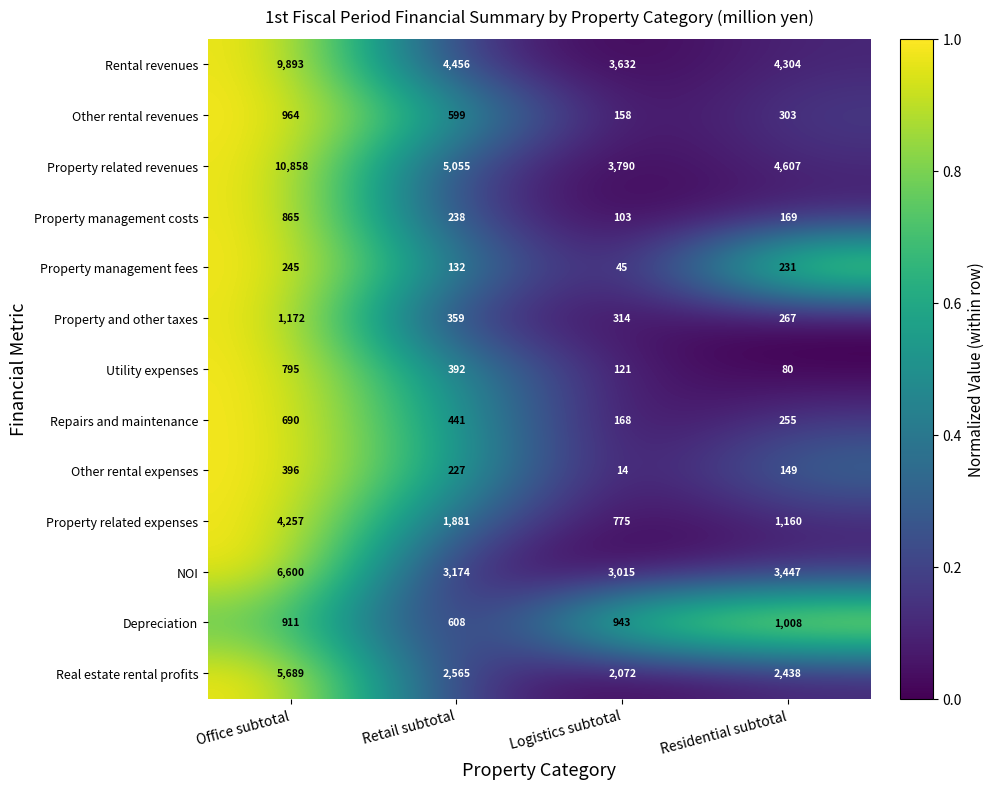

What is the sum of all Other rental expenses values?

786